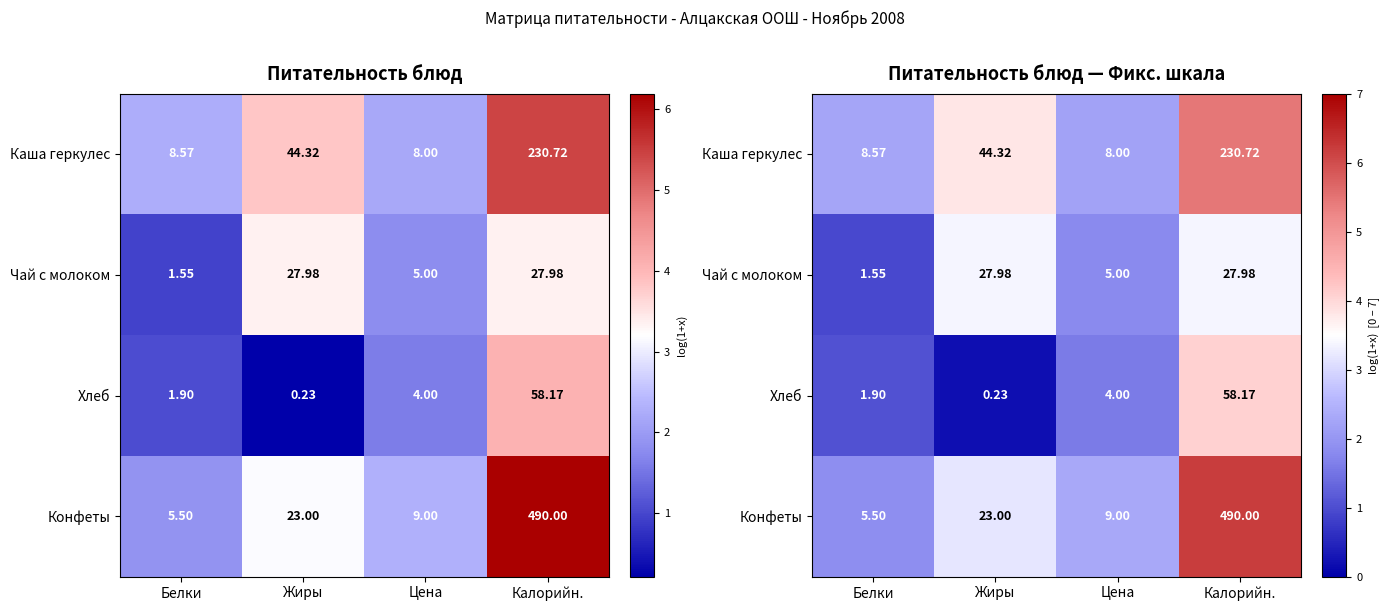

Where does the Хлеб series first go above 1?

Белки